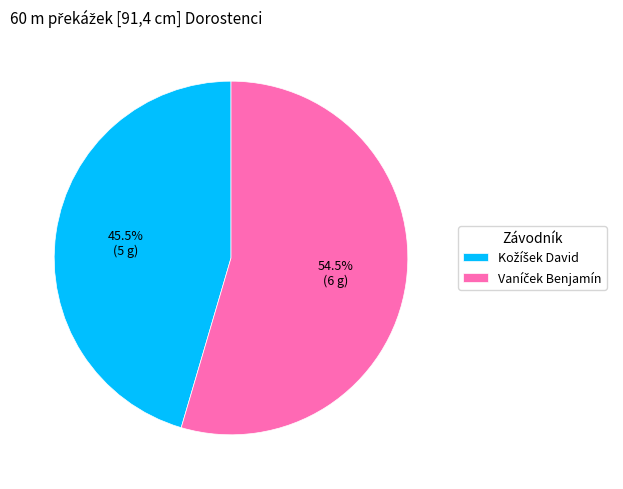

Is there any slice that represents more than half of the pie?

Yes